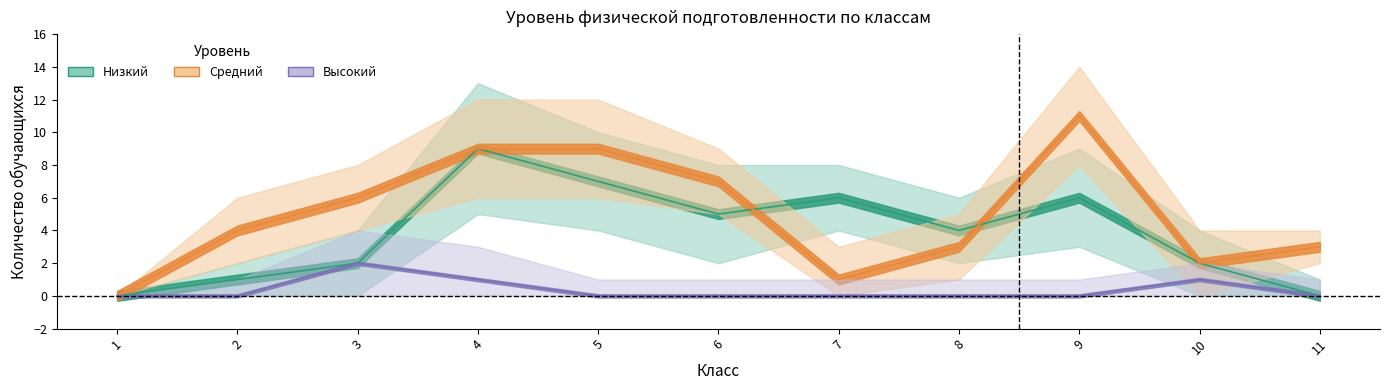

What is the value of the Высокий (высокий уровень) point at the 3rd from the left?

2